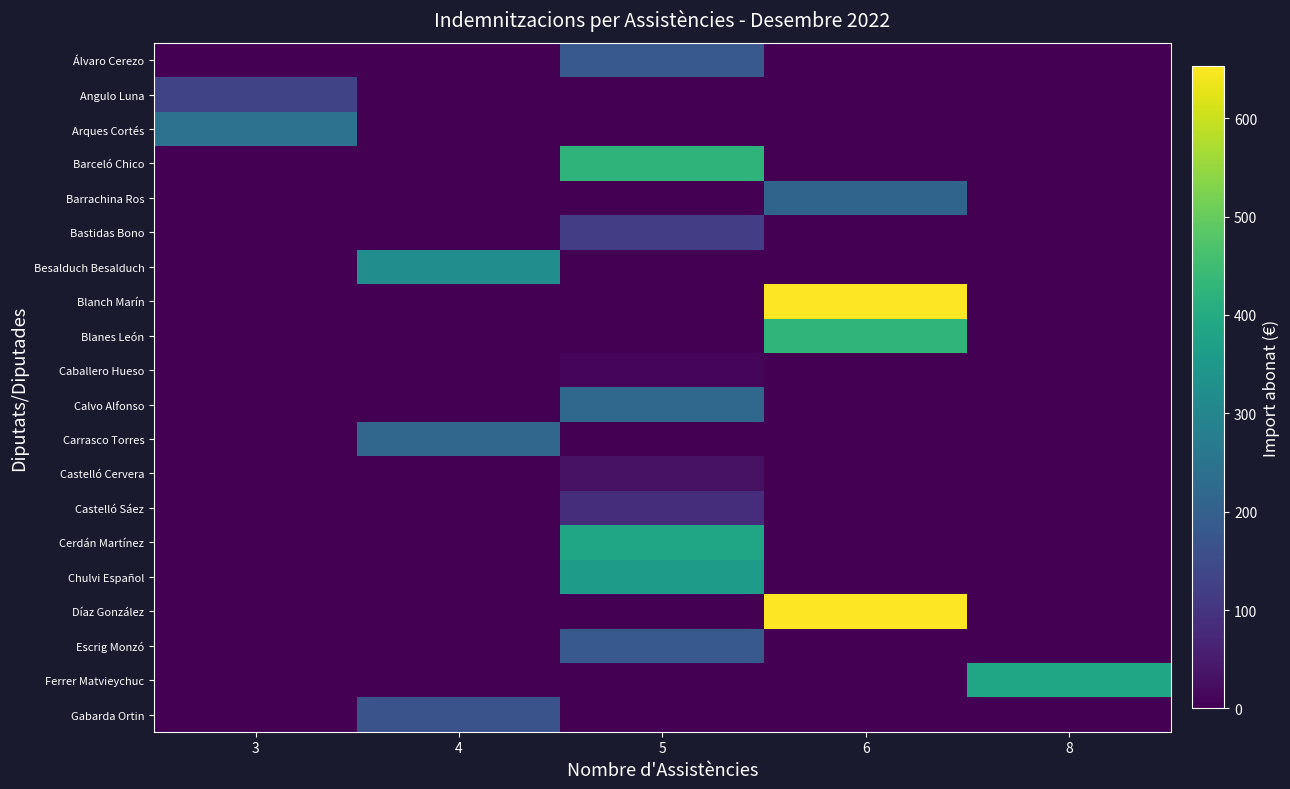

Reading left to right, transcribe all the data shown in this chart.

Álvaro Cerezo: 3=0.0	4=0.0	5=182.4	6=0.0	8=0.0
Angulo Luna: 3=134.4	4=0.0	5=0.0	6=0.0	8=0.0
Arques Cortés: 3=243.8	4=0.0	5=0.0	6=0.0	8=0.0
Barceló Chico: 3=0.0	4=0.0	5=425.6	6=0.0	8=0.0
Barrachina Ros: 3=0.0	4=0.0	5=0.0	6=211.2	8=0.0
Bastidas Bono: 3=0.0	4=0.0	5=118.4	6=0.0	8=0.0
Besalduch Besalduch: 3=0.0	4=320.0	5=0.0	6=0.0	8=0.0
Blanch Marín: 3=0.0	4=0.0	5=0.0	6=652.8	8=0.0
Blanes León: 3=0.0	4=0.0	5=0.0	6=426.2	8=0.0
Caballero Hueso: 3=0.0	4=0.0	5=9.6	6=0.0	8=0.0
Calvo Alfonso: 3=0.0	4=0.0	5=220.8	6=0.0	8=0.0
Carrasco Torres: 3=0.0	4=215.0	5=0.0	6=0.0	8=0.0
Castelló Cervera: 3=0.0	4=0.0	5=28.8	6=0.0	8=0.0
Castelló Sáez: 3=0.0	4=0.0	5=86.4	6=0.0	8=0.0
Cerdán Martínez: 3=0.0	4=0.0	5=384.0	6=0.0	8=0.0
Chulvi Español: 3=0.0	4=0.0	5=358.4	6=0.0	8=0.0
Díaz González: 3=0.0	4=0.0	5=0.0	6=652.8	8=0.0
Escrig Monzó: 3=0.0	4=0.0	5=182.4	6=0.0	8=0.0
Ferrer Matvieychuc: 3=0.0	4=0.0	5=0.0	6=0.0	8=384.0
Gabarda Ortin: 3=0.0	4=166.4	5=0.0	6=0.0	8=0.0